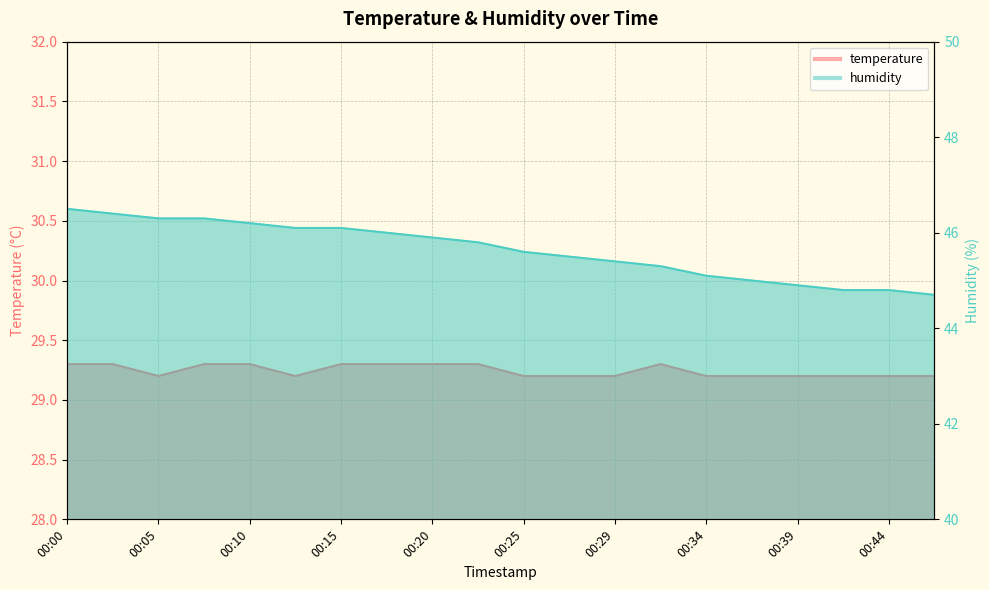

True or false: humidity and temperature cross at least once.

False